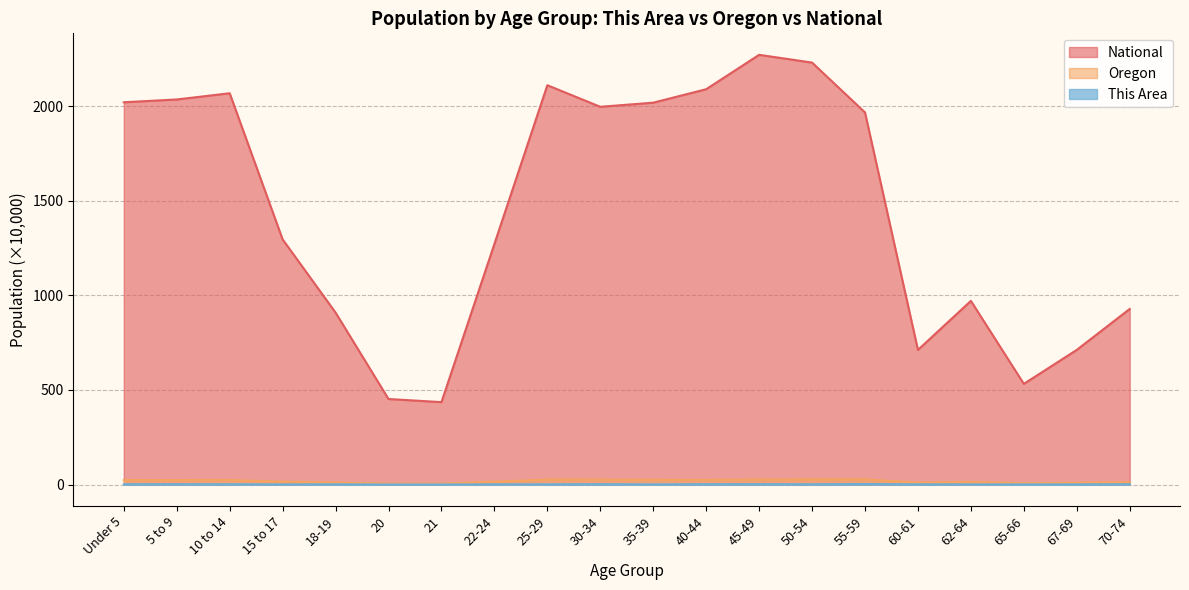

What is the label of the 8th point from the right?

45-49